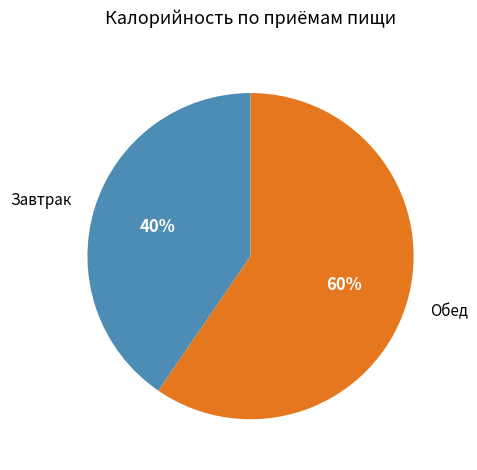

Is it true that Обед is 60% of the pie?

True